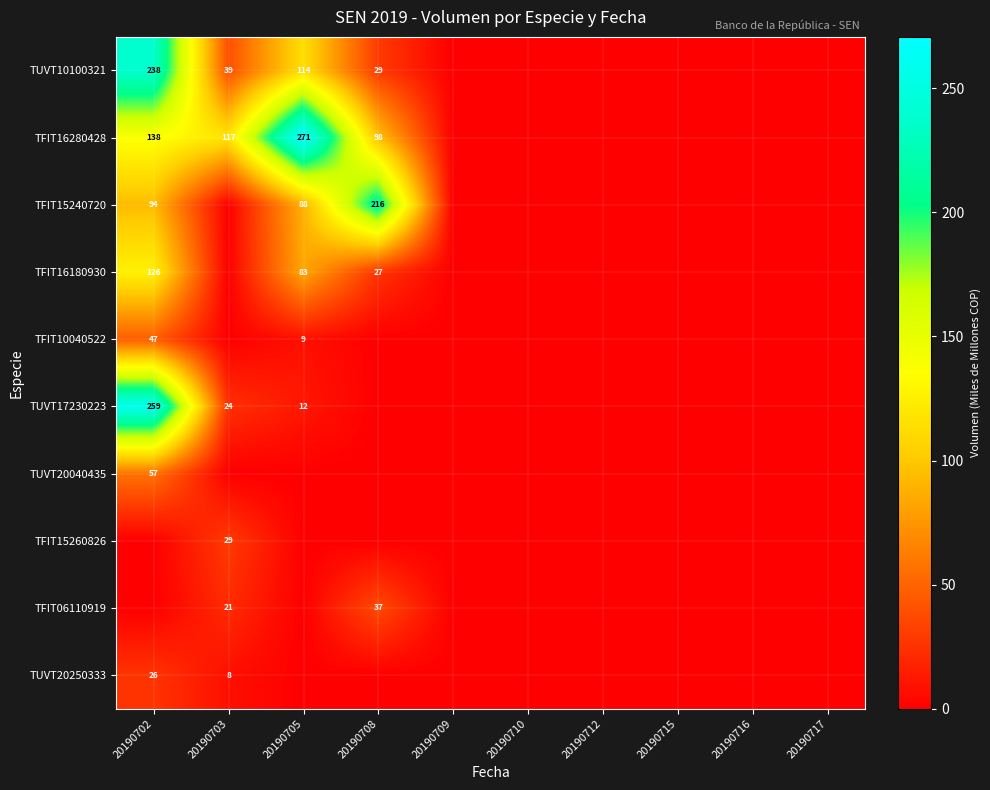

At how many categories does at least one series exceed 74?

4